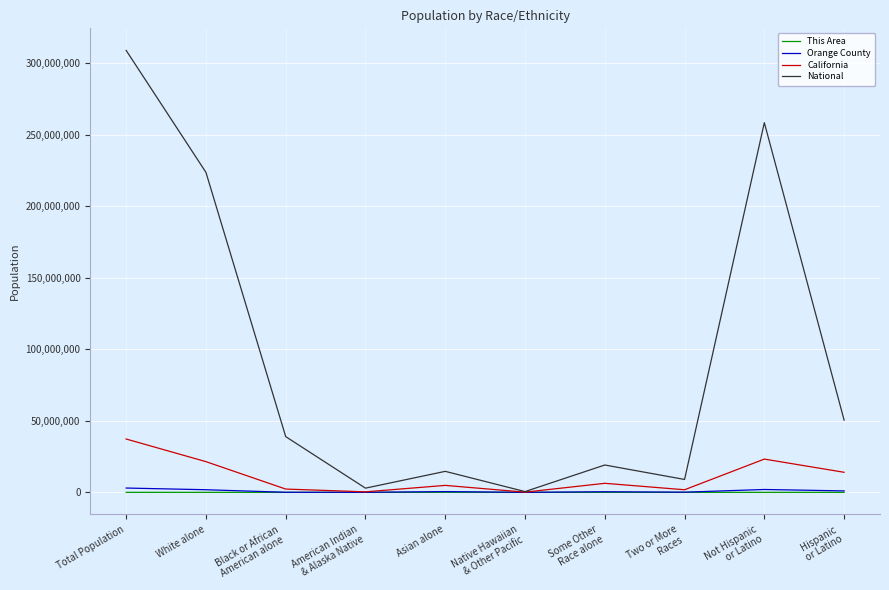

Which series has the largest total across all categories?

National